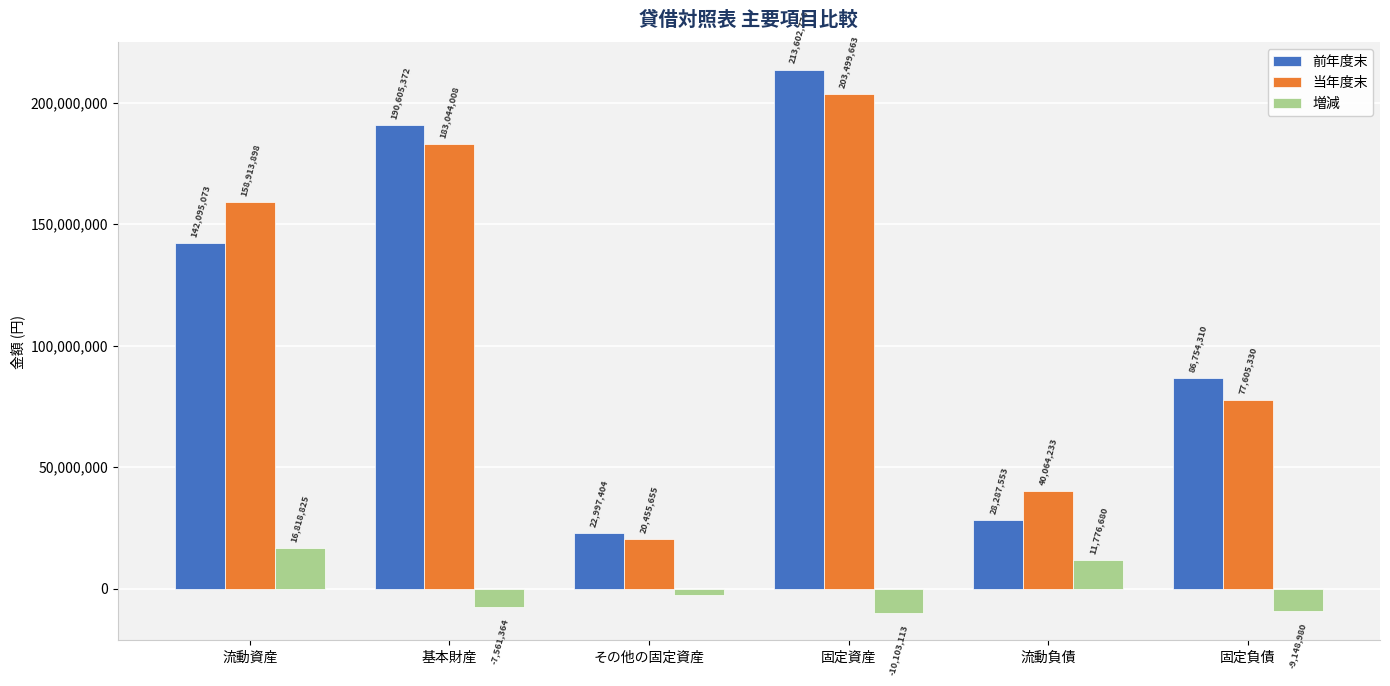

Rank the categories by 増減 value from lowest to highest.

固定資産, 固定負債, 基本財産, その他の固定資産, 流動負債, 流動資産